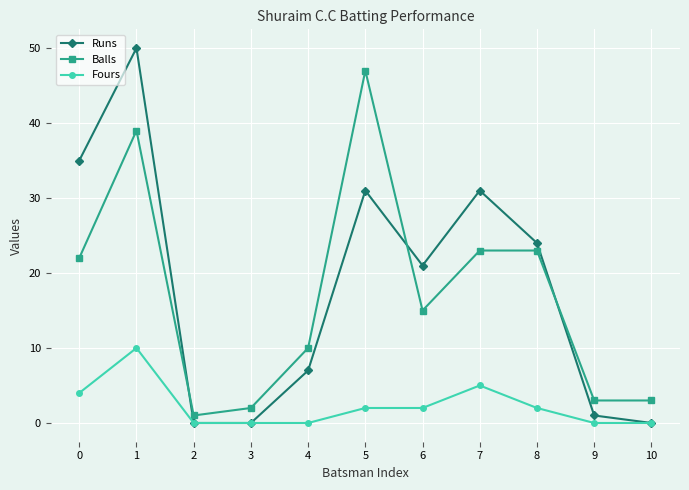

How many lines are shown in the chart?

3